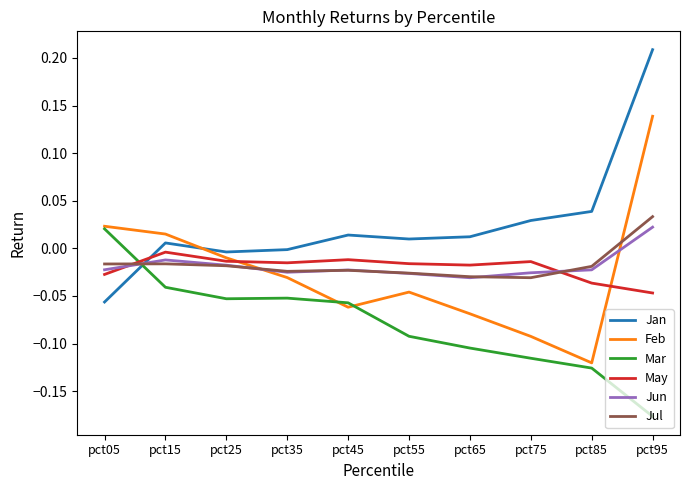

Which series has the largest total across all categories?

Jan